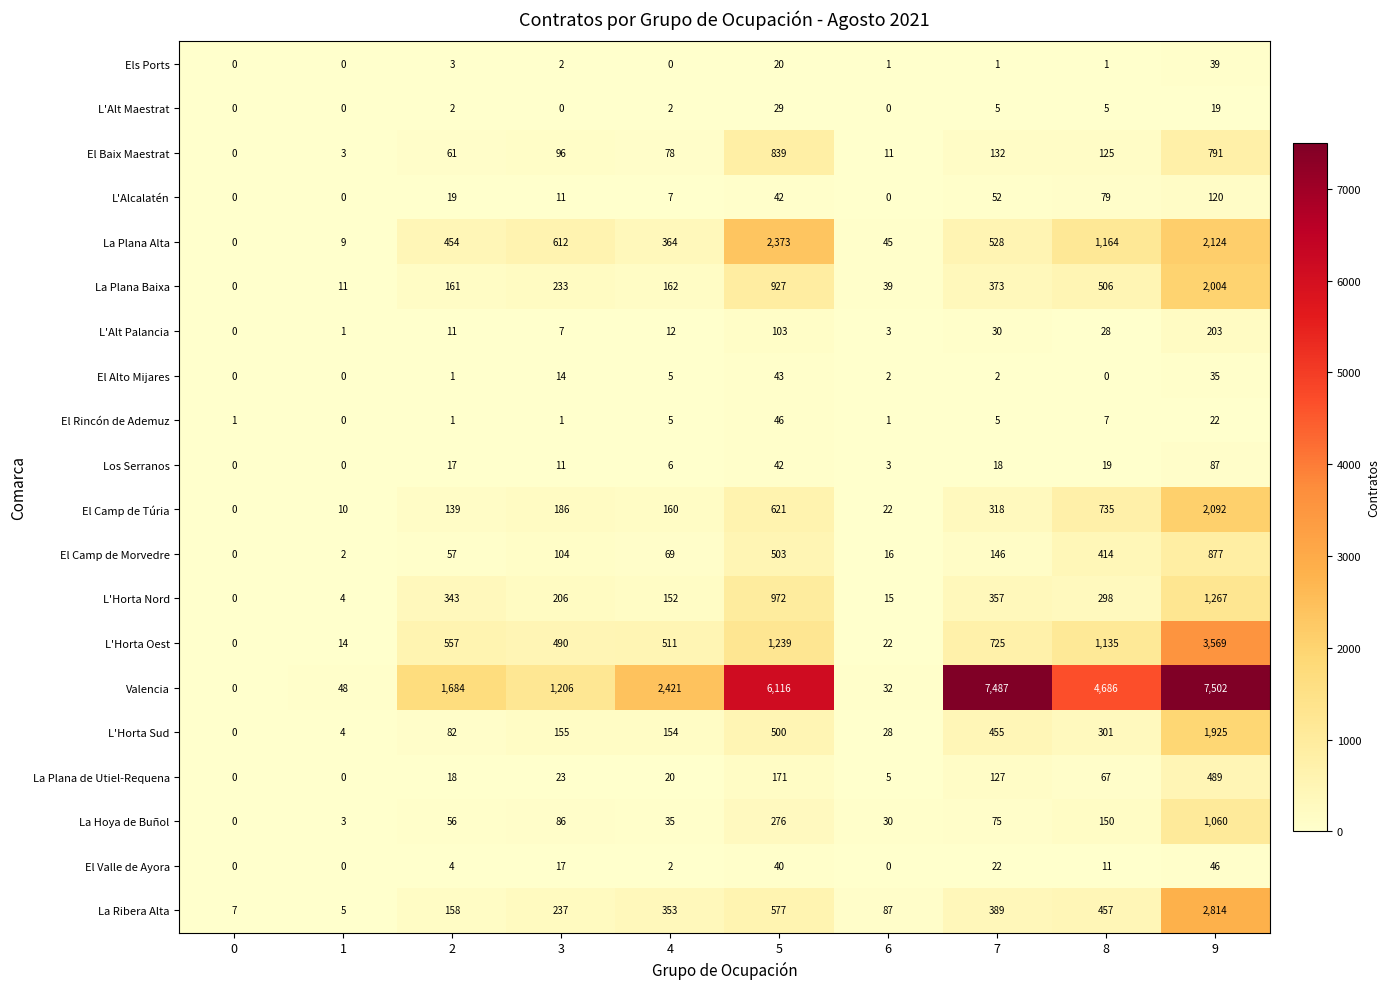

At how many categories does at least one series exceed 475?

7